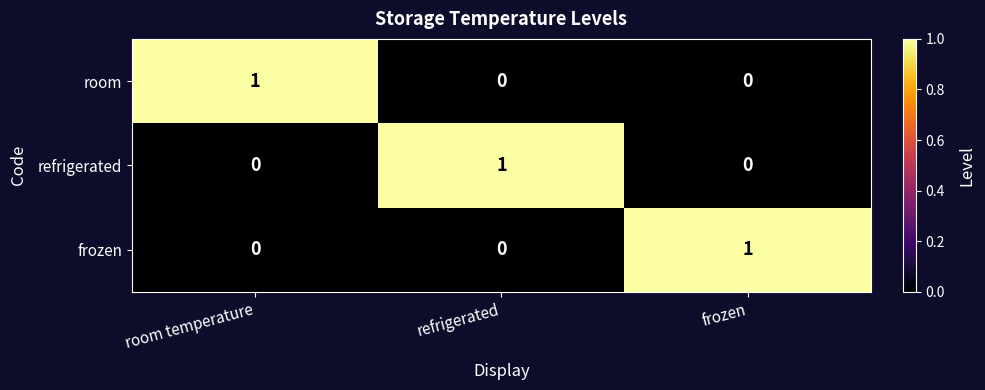

Count the refrigerated values in the range 0 to 1.

3